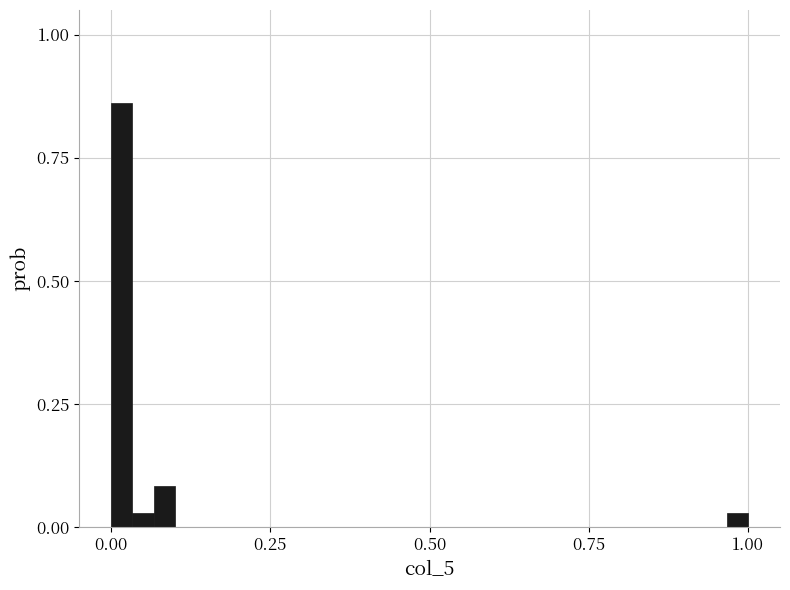

Read against the x-axis, roughly where is the centre of the tallest bar?

0.00